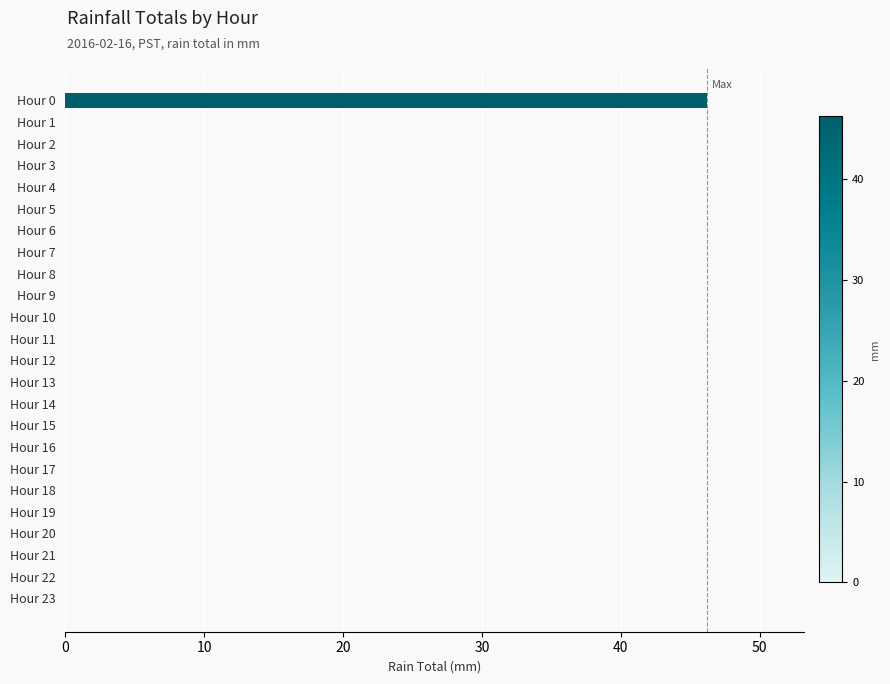

Reading bottom to top, list all the values displayed in this chart.

Hour 23=0.0	Hour 22=0.0	Hour 21=0.0	Hour 20=0.0	Hour 19=0.0	Hour 18=0.0	Hour 17=0.0	Hour 16=0.0	Hour 15=0.0	Hour 14=0.0	Hour 13=0.0	Hour 12=0.0	Hour 11=0.0	Hour 10=0.0	Hour 9=0.0	Hour 8=0.0	Hour 7=0.0	Hour 6=0.0	Hour 5=0.0	Hour 4=0.0	Hour 3=0.0	Hour 2=0.0	Hour 1=0.0	Hour 0=46.2